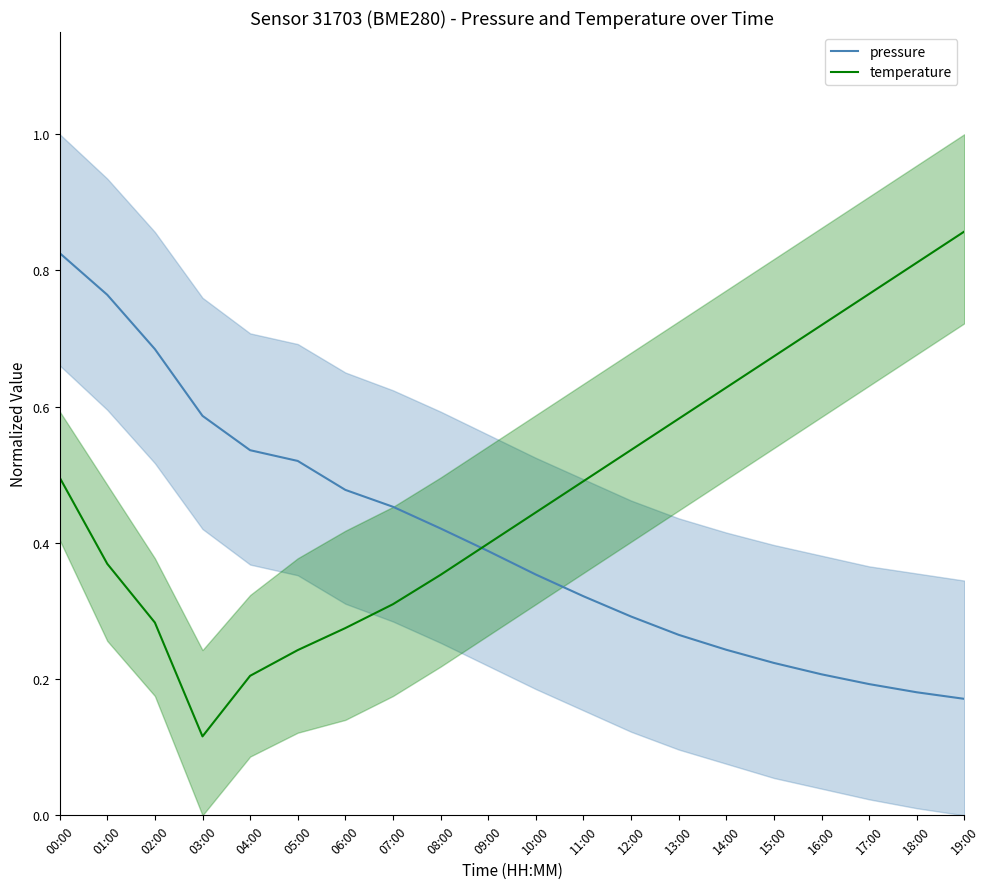

At which category does the chart reach its minimum across all series?

03:00